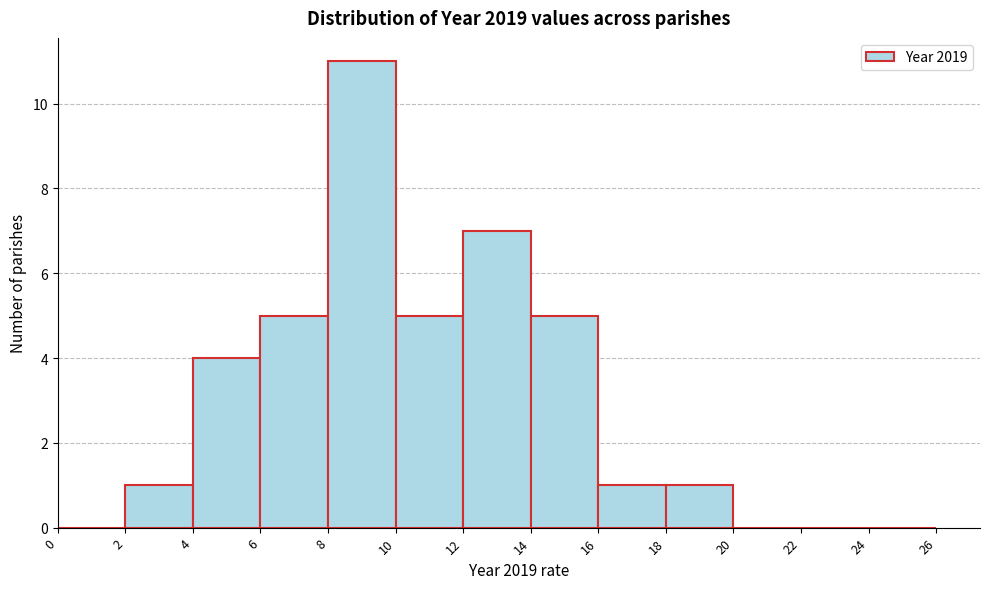

Reading left to right, transcribe this chart: for each bar, give the range it covers on the x-axis and its height. The values are not printed on the chart, so give them approximately, as read against the axis.

0 to 2: 0
2 to 4: 1
4 to 6: 4
6 to 8: 5
8 to 10: 11
10 to 12: 5
12 to 14: 7
14 to 16: 5
16 to 18: 1
18 to 20: 1
20 to 22: 0
22 to 24: 0
24 to 26: 0